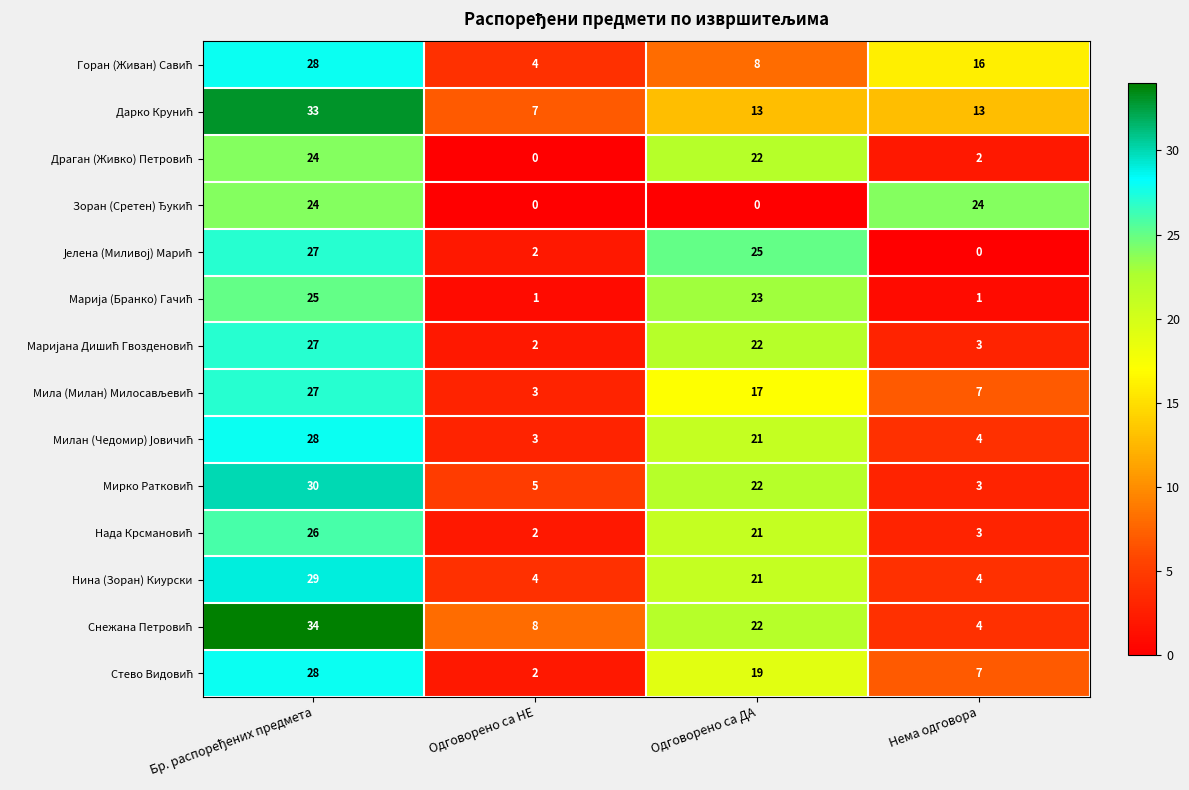

What is the difference between the highest and lowest values at Нема одговора?

24